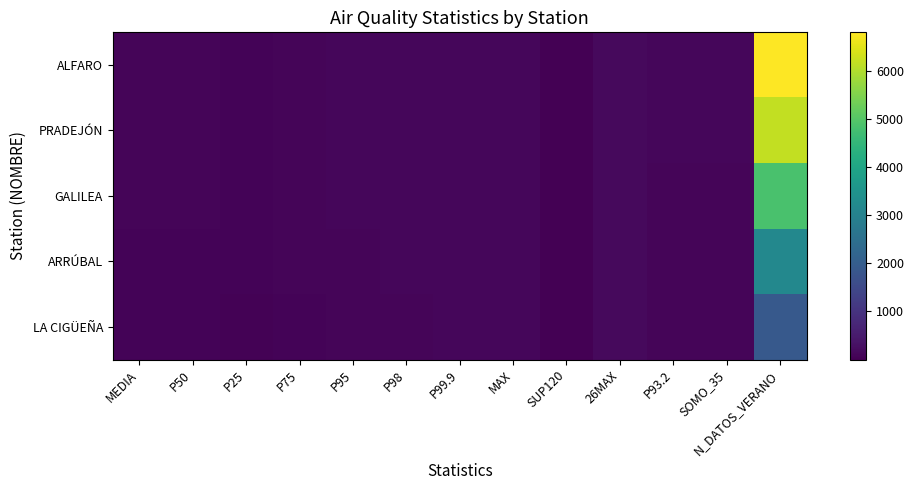

What is the total value across all series at MEDIA?

392